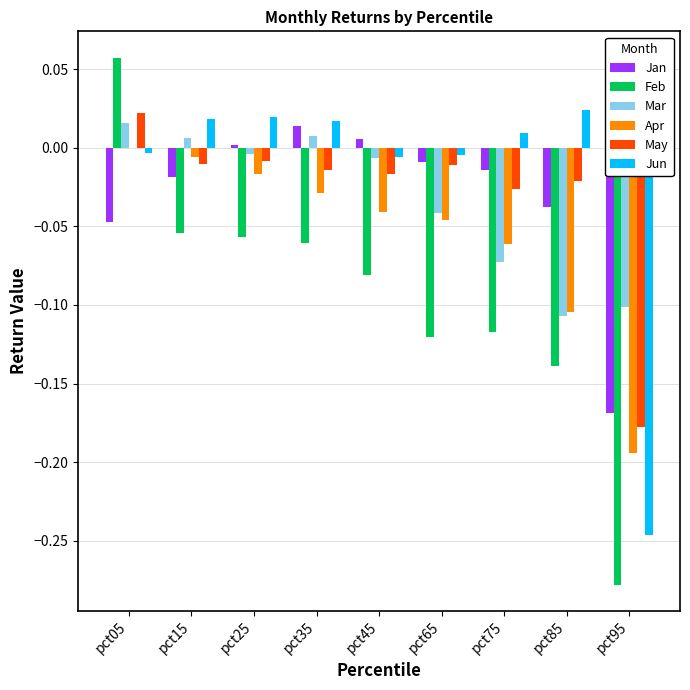

Are the bars grouped side by side (vs. stacked)?

Yes